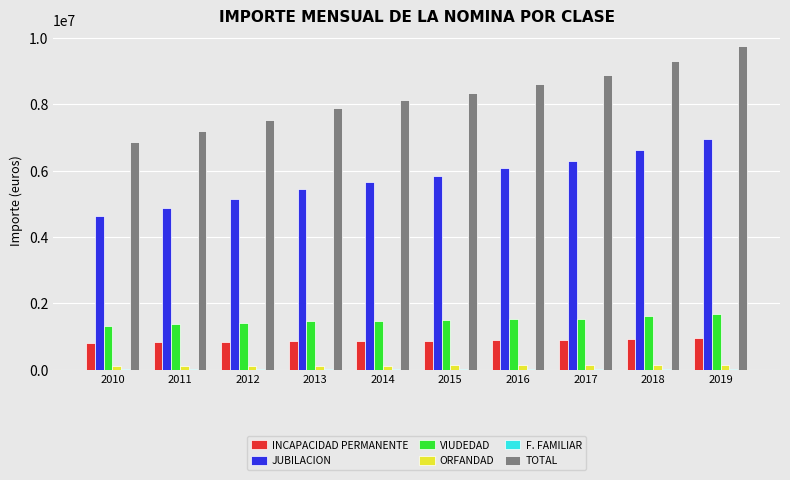

Is the value of INCAPACIDAD PERMANENTE at 2016 greater than the value of JUBILACION at 2016?

No